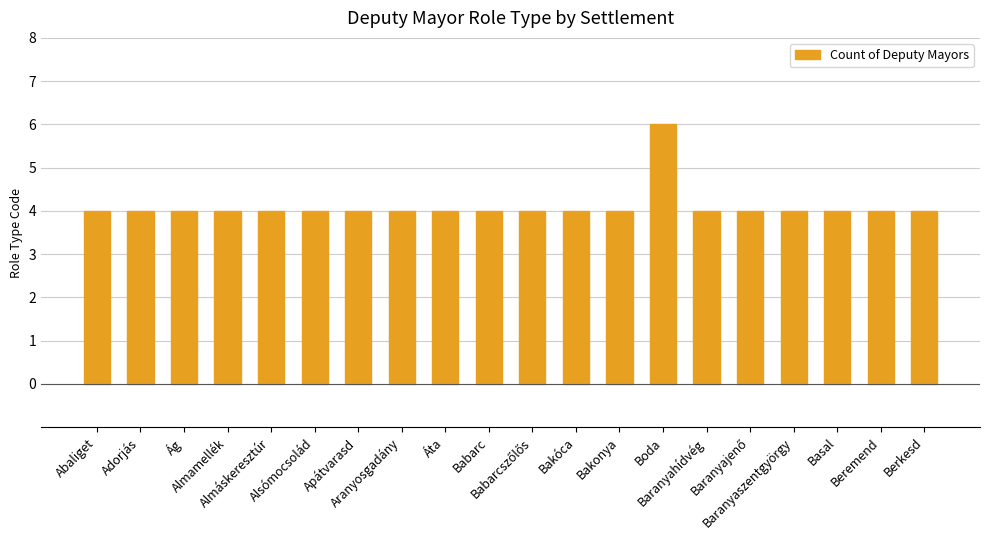

True or false: the data shows 5 at Áta.

False